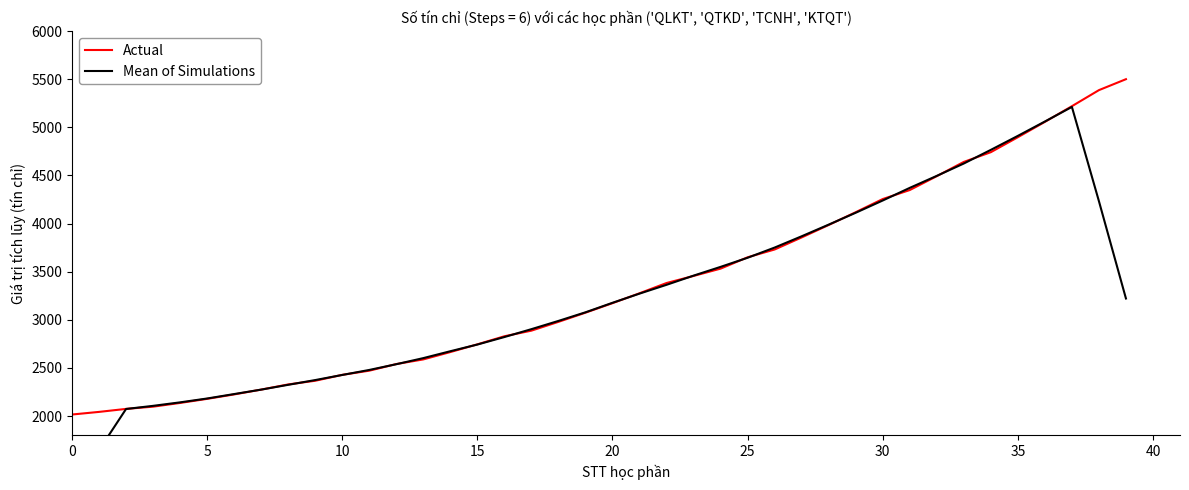

True or false: Actual and Mean of Simulations cross at least once.

True